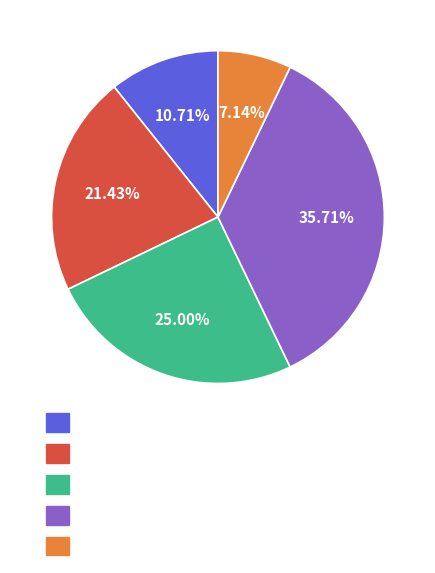

Is there any slice that represents more than half of the pie?

No